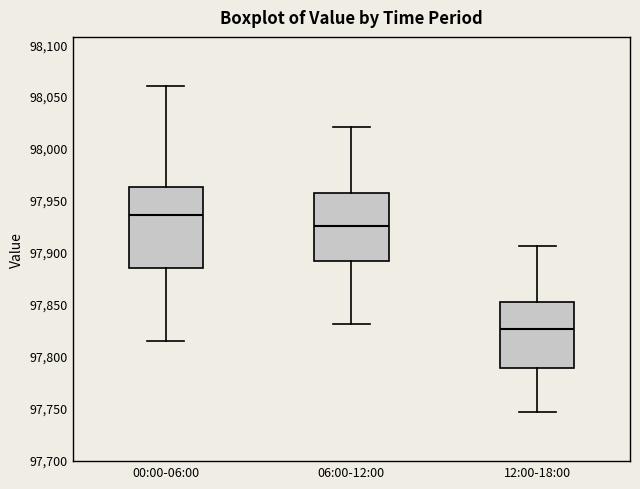

Which box's median line is the lowest?

12:00-18:00